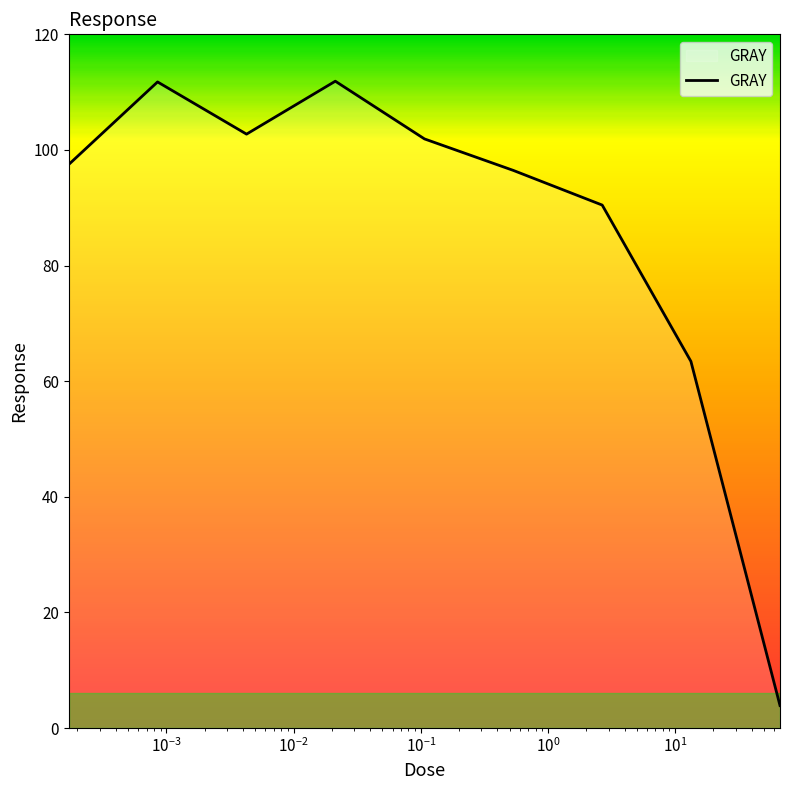

What is the minimum value shown in the chart?

3.9